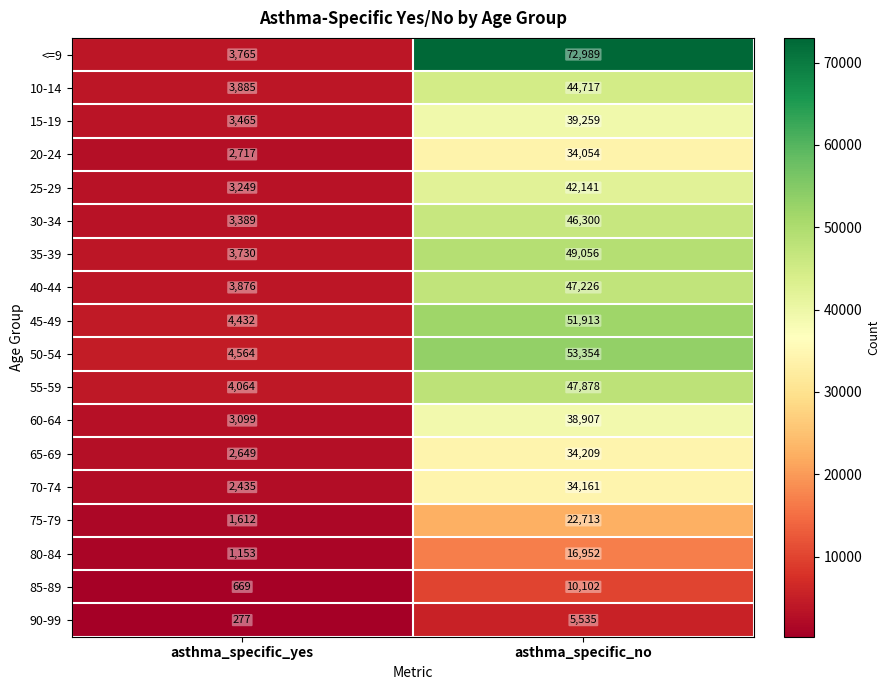

Is it true that 10-14 equals 3885 at asthma_specific_yes?

True